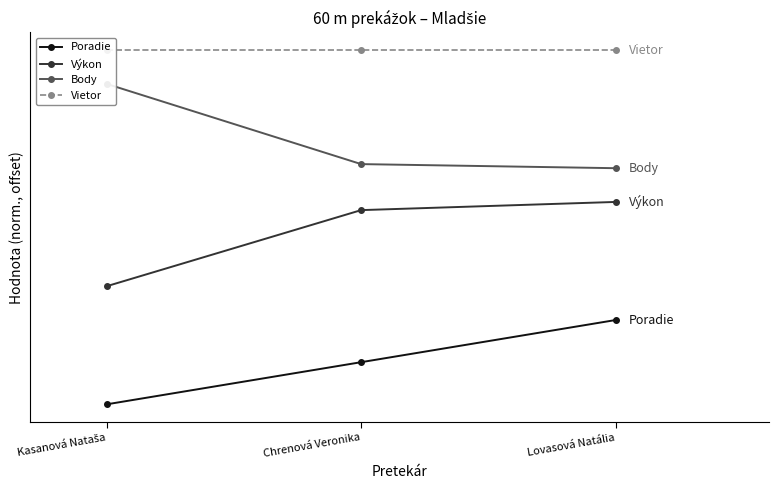

List the series in order of their peak value, highest first.

Vietor, Body, Výkon, Poradie